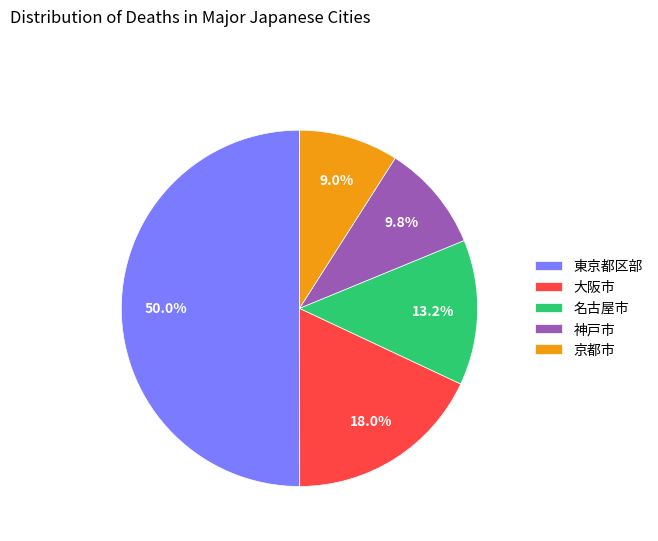

Rank the categories by value from lowest to highest.

京都市, 神戸市, 名古屋市, 大阪市, 東京都区部